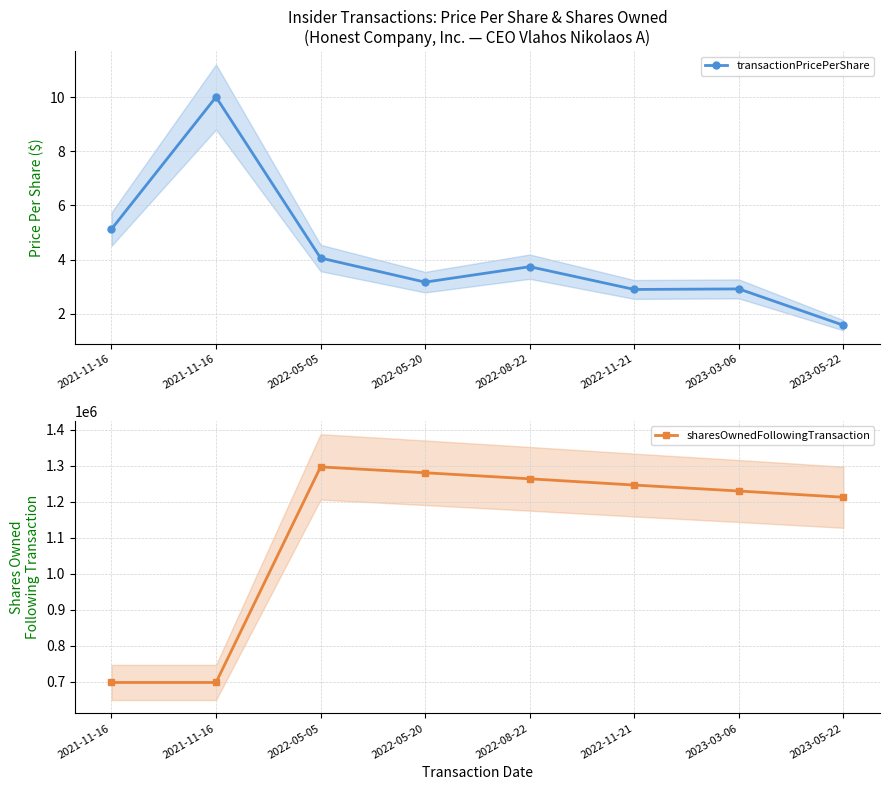

True or false: sharesOwnedFollowingTransaction has more than 2 points higher than both neighbors.

False